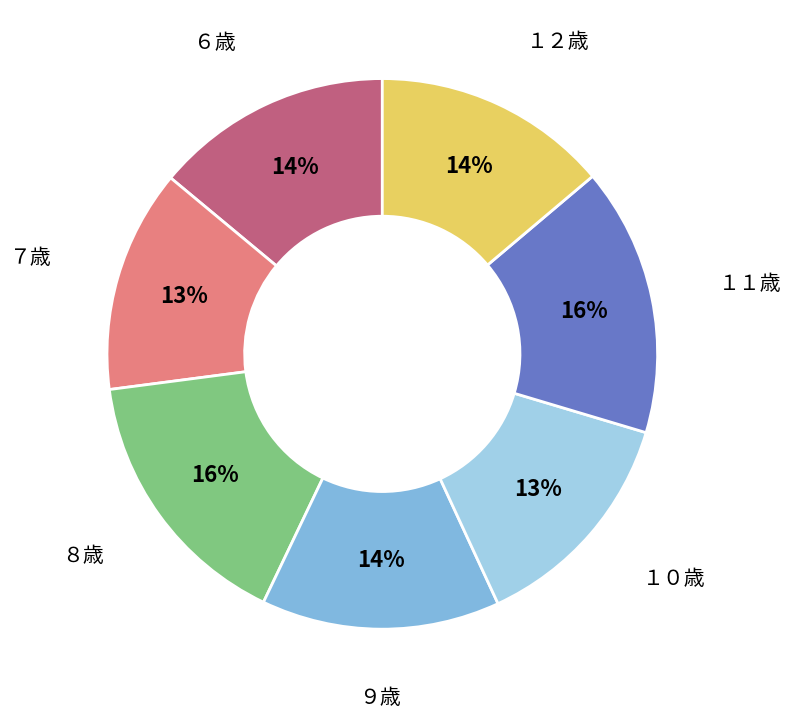

Is there a majority slice in this chart?

No